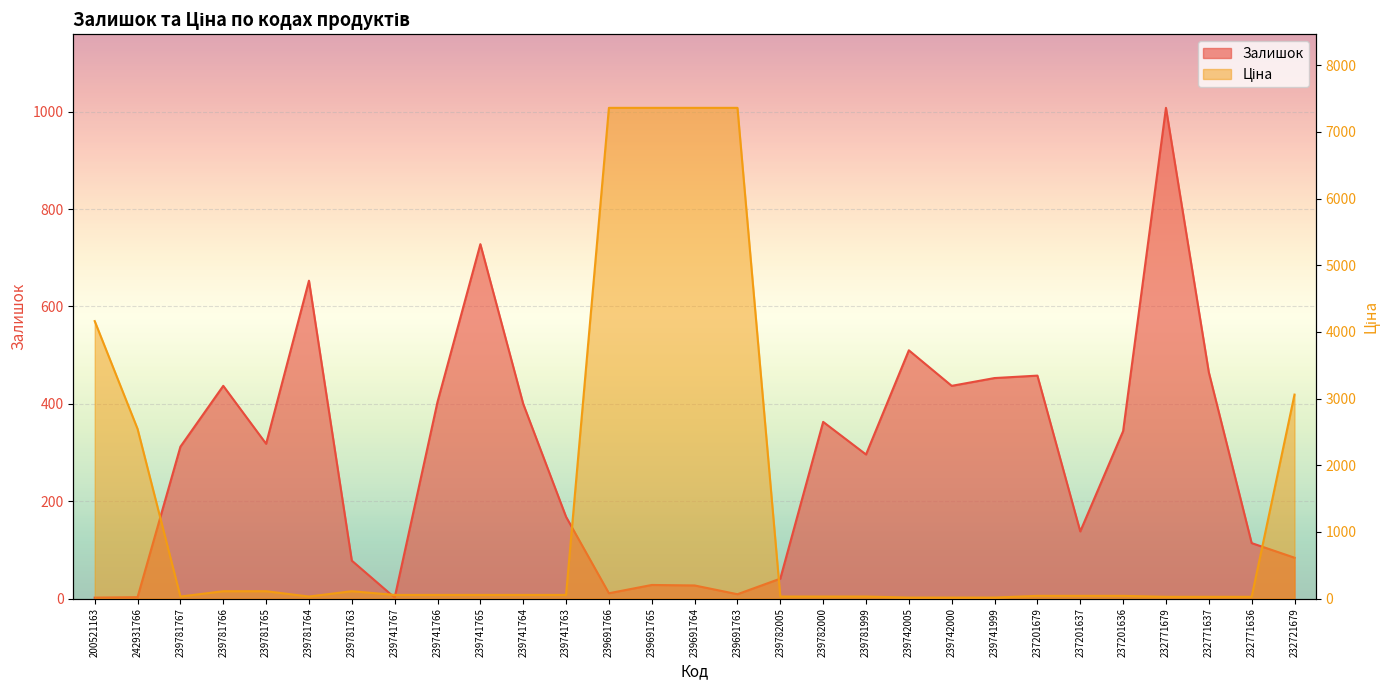

Which series changed the most between 200521163 and 239742005?

Ціна